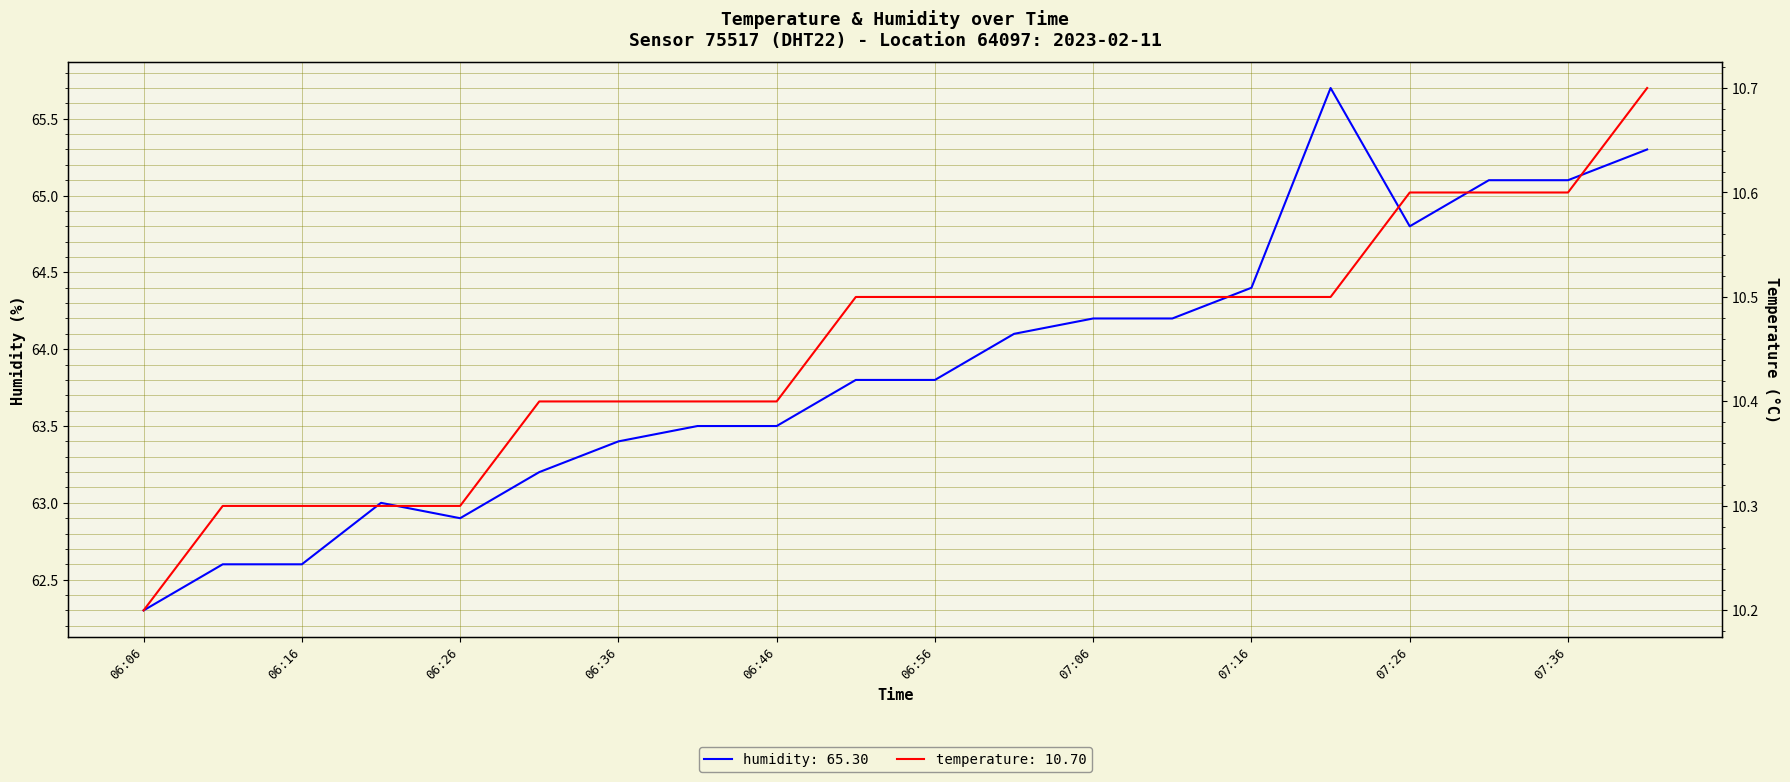

What are all the series names shown in the legend?

temperature, humidity